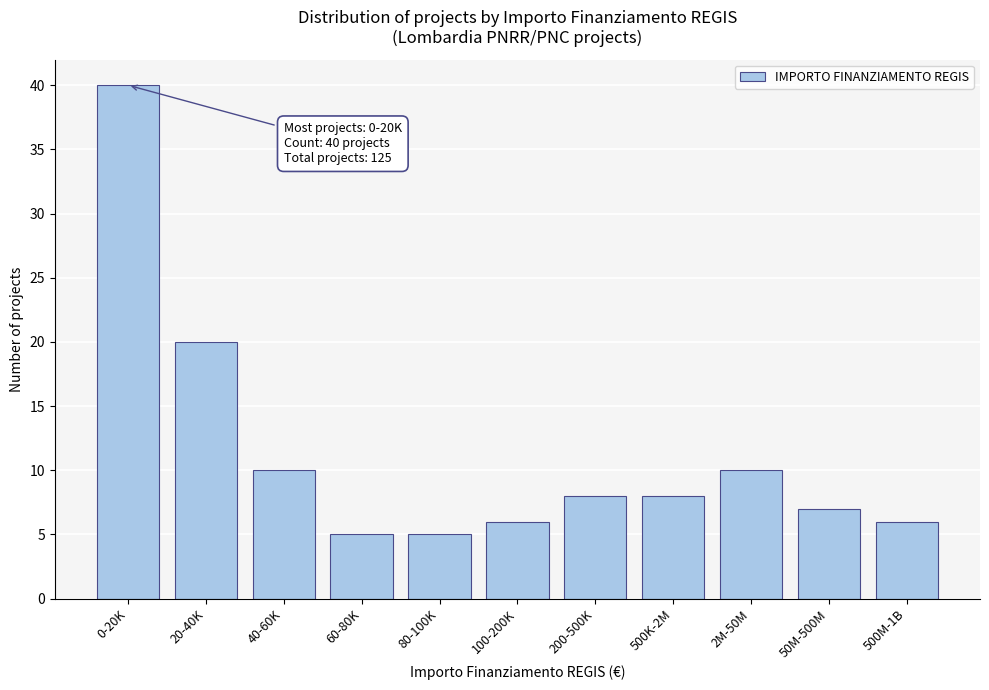

Reading left to right, transcribe all the data shown in this chart.

0-20K=40	20-40K=20	40-60K=10	60-80K=5	80-100K=5	100-200K=6	200-500K=8	500K-2M=8	2M-50M=10	50M-500M=7	500M-1B=6